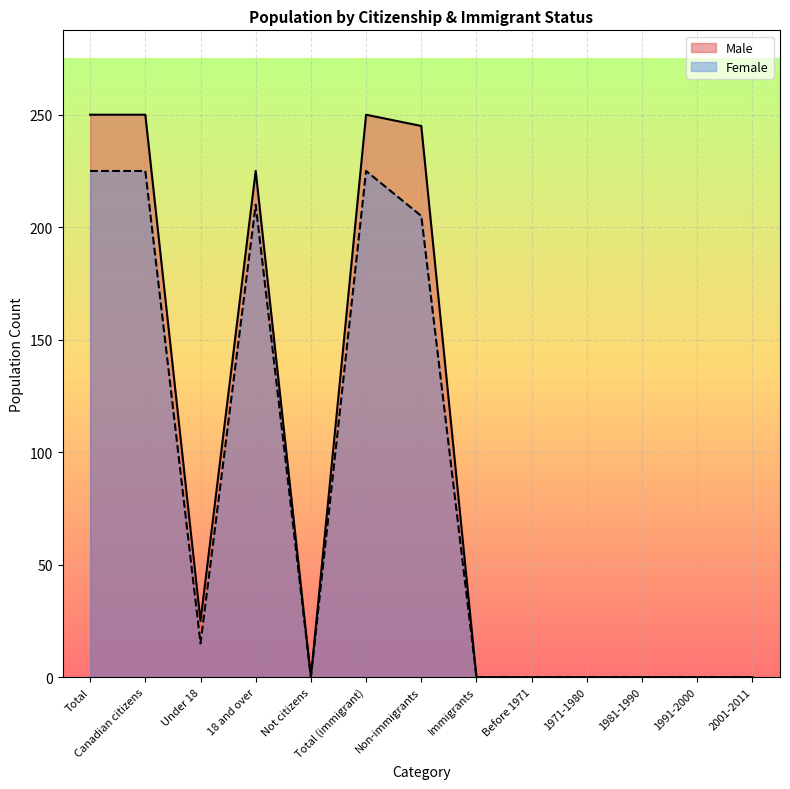

Between Immigrants and Non-immigrants, which is larger?

Non-immigrants